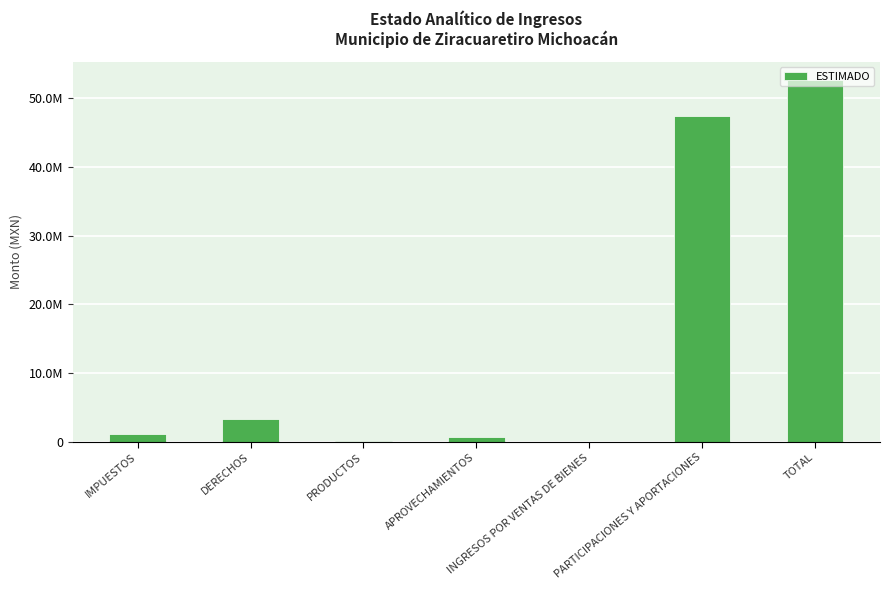

Are the bars horizontal?

No